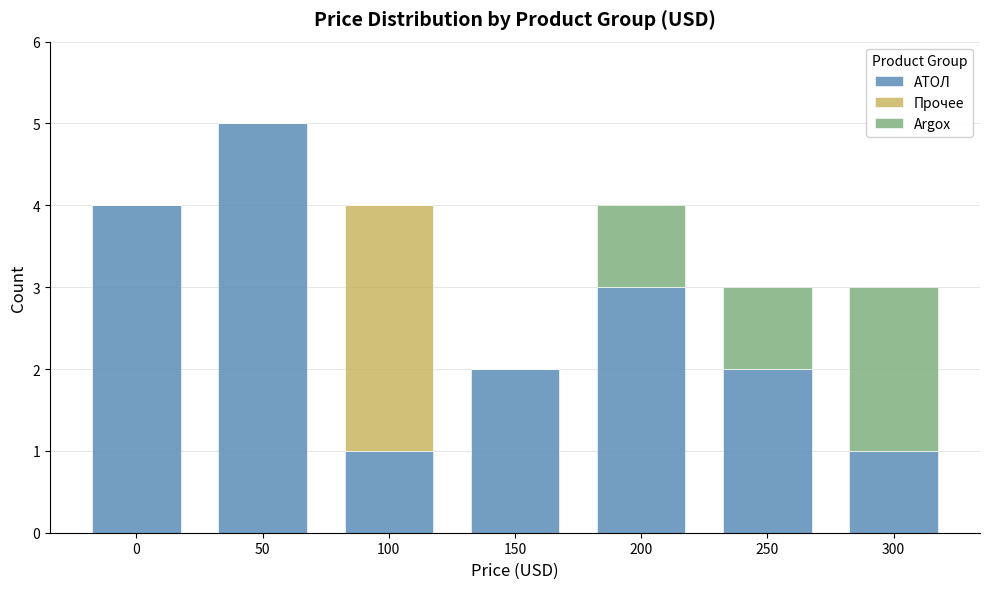

Is it true that АТОЛ equals 2 at 0?

False